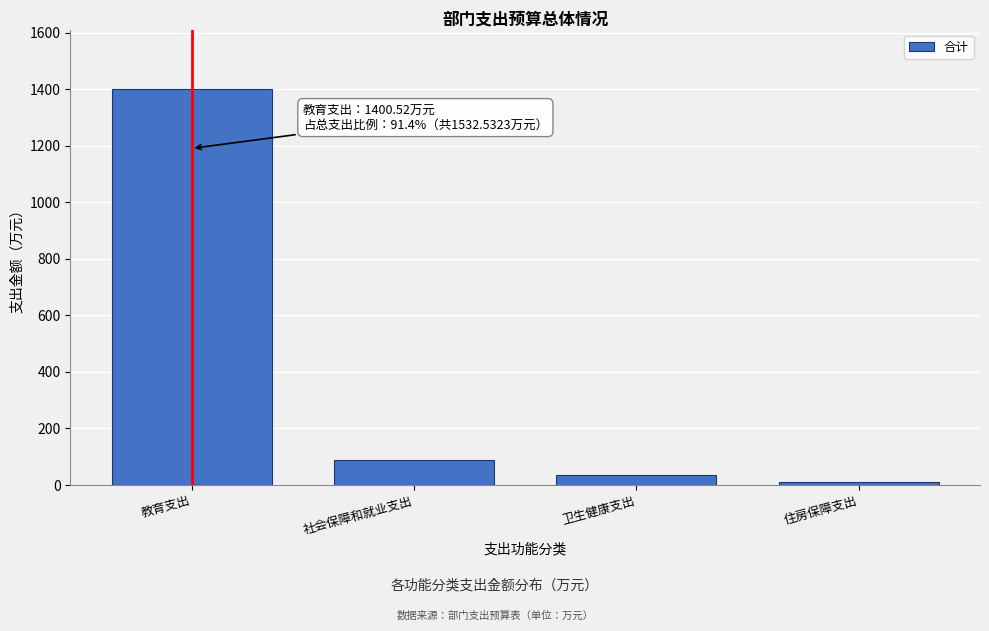

Reading left to right, transcribe all the data shown in this chart.

1400.5	87.6	34.0	10.4